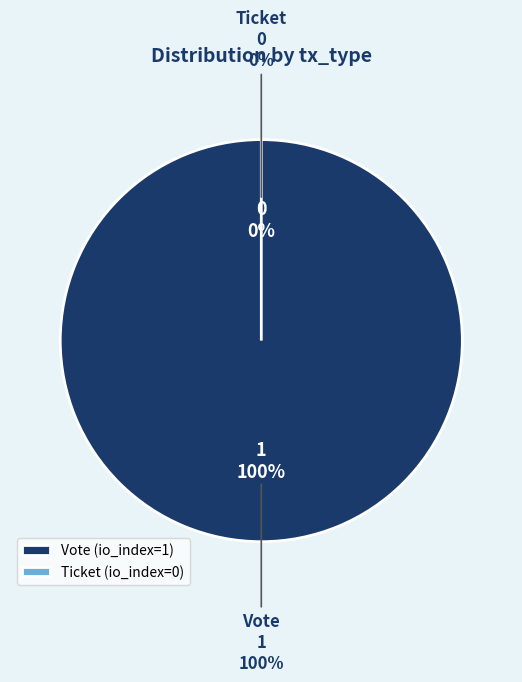

The Ticket slice represents 12% of the pie. True or false?

False